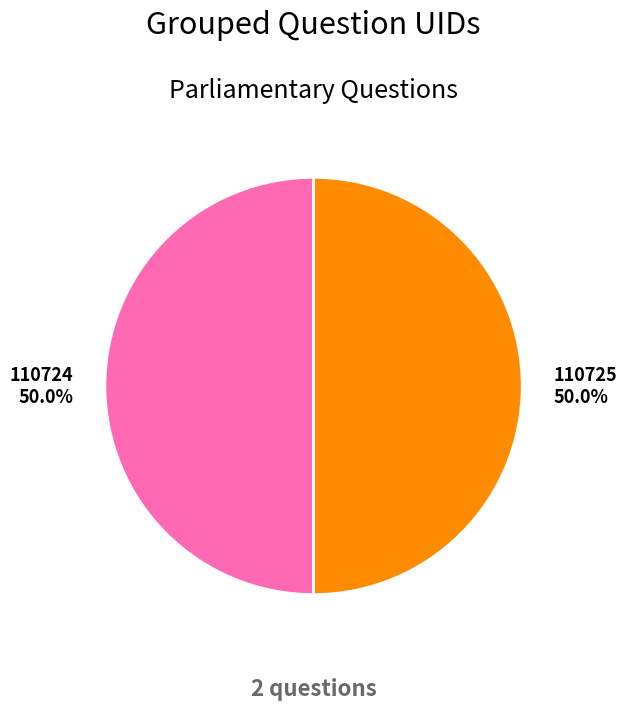

What percentage is NOT represented by 110725?

50.0%